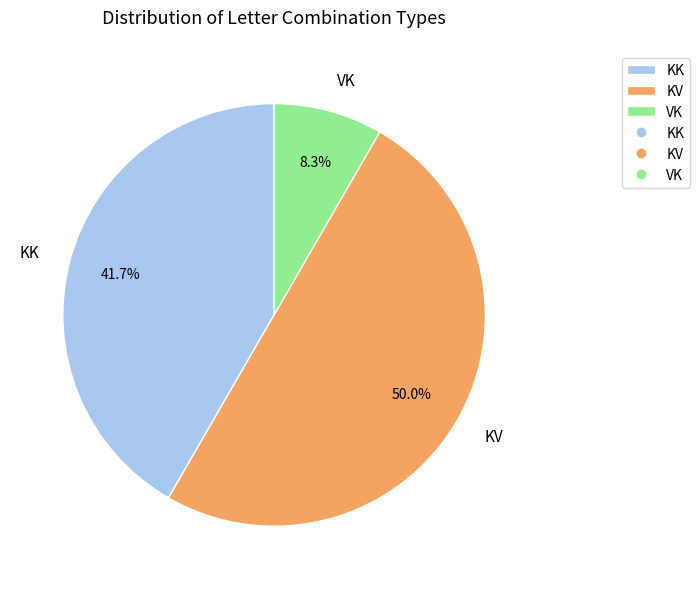

To the nearest percent, what is the average slice percentage?

33%